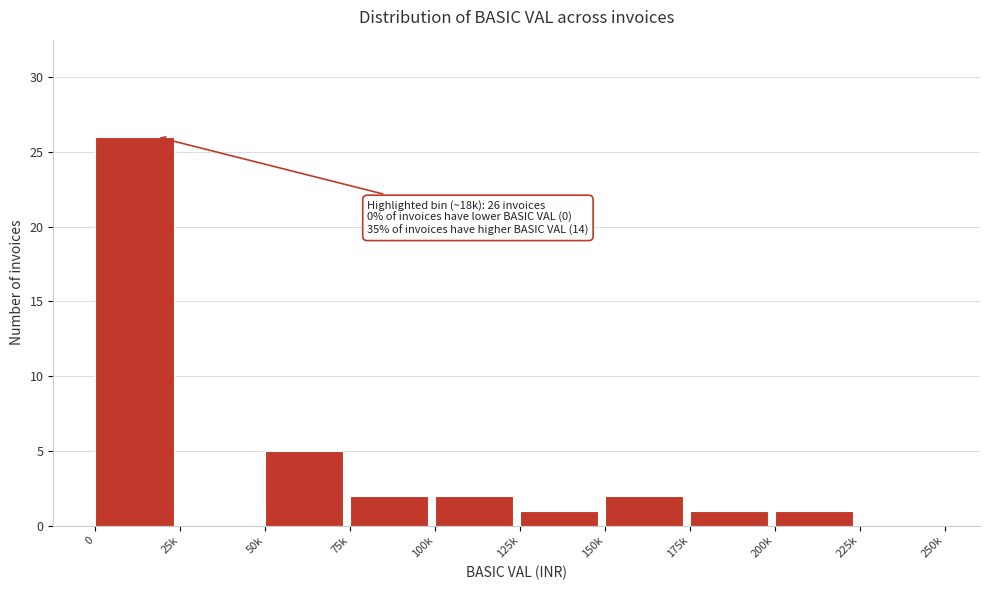

Reading left to right, what are all the values shown in this chart?

0=26	25k=0	50k=5	75k=2	100k=2	125k=1	150k=2	175k=1	200k=1	225k=0